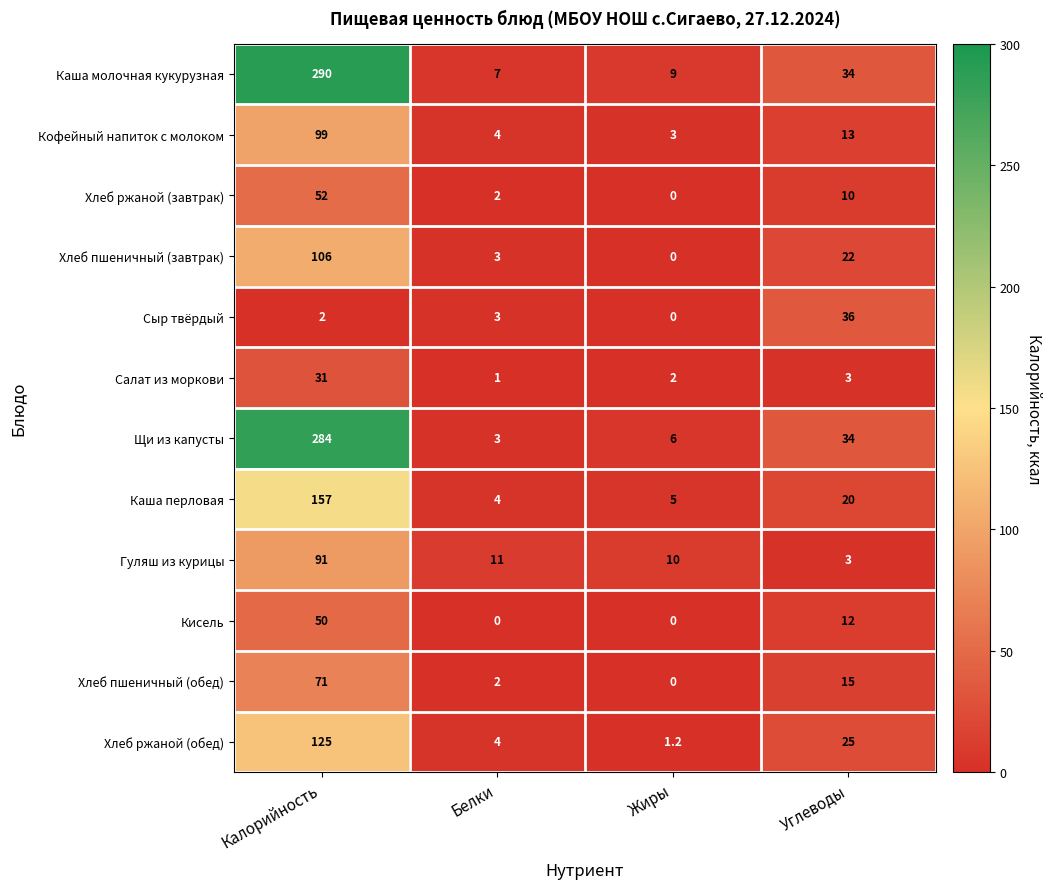

Which series has the largest range (max minus min)?

Каша молочная кукурузная